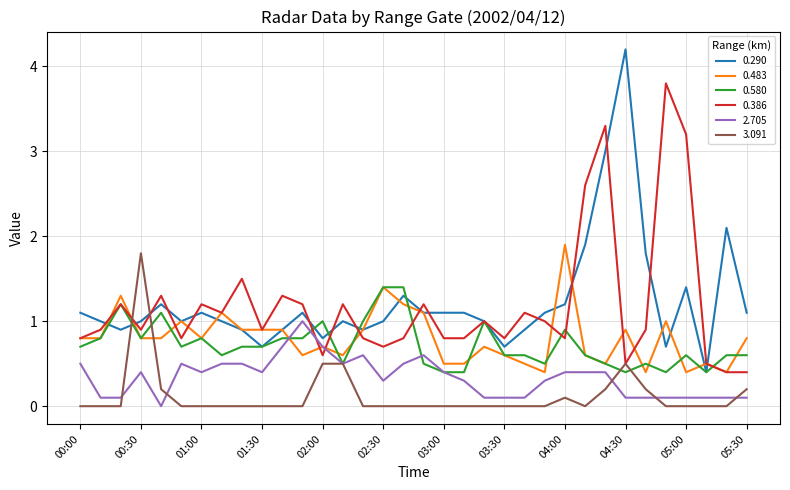

Which series has the widest spread of values?

0.290